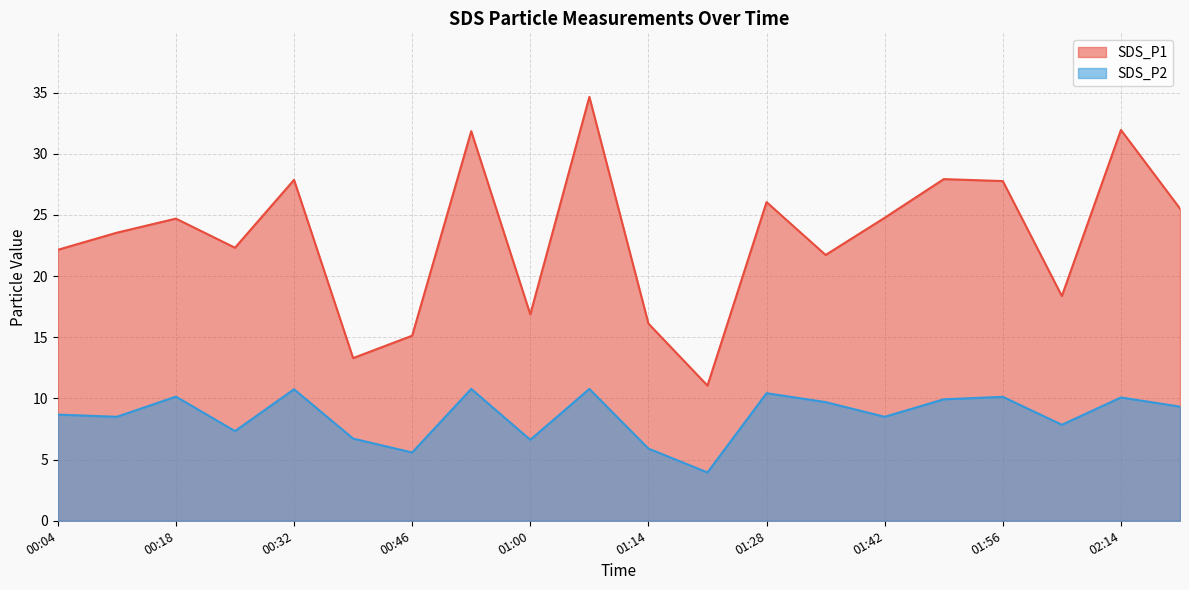

Reading left to right, transcribe all the data shown in this chart.

SDS_P1: 00:04=22.1	00:11=23.6	00:18=24.7	00:25=22.3	00:32=27.9	00:39=13.3	00:46=15.1	00:53=31.9	01:00=16.9	01:07=34.6	01:14=16.1	01:21=11.1	01:28=26.1	01:35=21.7	01:42=24.8	01:49=27.9	01:56=27.8	02:07=18.4	02:14=31.9	02:24=25.5
SDS_P2: 00:04=8.7	00:11=8.5	00:18=10.2	00:25=7.3	00:32=10.8	00:39=6.7	00:46=5.6	00:53=10.8	01:00=6.6	01:07=10.8	01:14=5.9	01:21=4.0	01:28=10.4	01:35=9.7	01:42=8.5	01:49=9.9	01:56=10.1	02:07=7.8	02:14=10.1	02:24=9.3